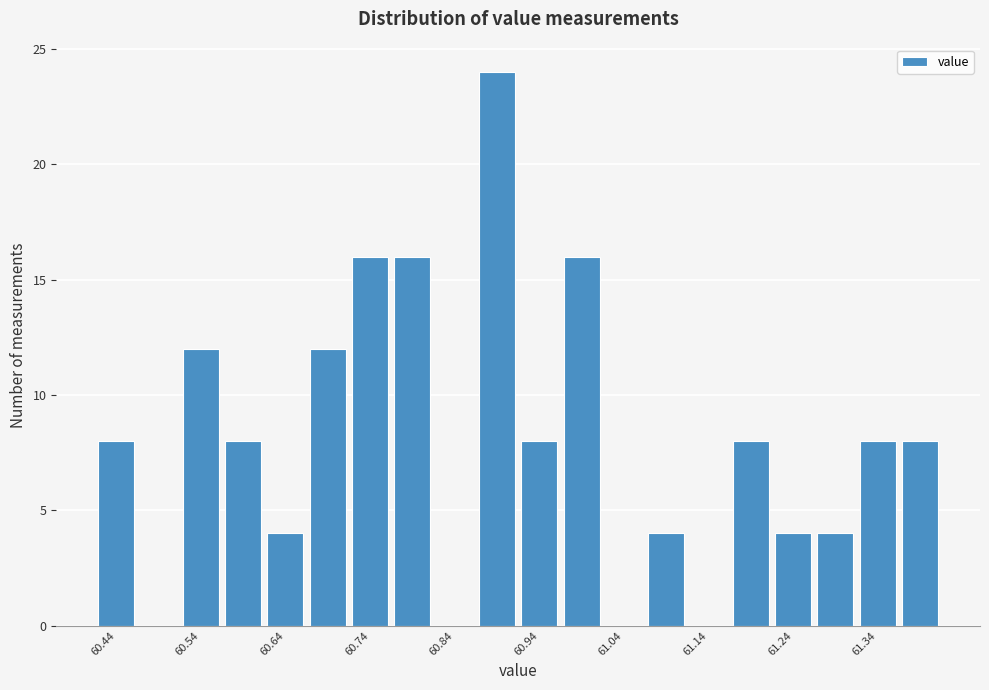

Reading left to right, list every bar in this chart as the range it spans on the x-axis followed by its height. Neither the bar edges nor the heights are printed on the chart, so give them approximately, as read against the axes.

60.42 to 60.47: 8
60.47 to 60.52: 0
60.52 to 60.57: 12
60.57 to 60.62: 8
60.62 to 60.67: 4
60.67 to 60.72: 12
60.72 to 60.77: 16
60.77 to 60.82: 16
60.82 to 60.87: 0
60.87 to 60.92: 24
60.92 to 60.96: 8
60.96 to 61.01: 16
61.01 to 61.06: 0
61.06 to 61.11: 4
61.11 to 61.16: 0
61.16 to 61.21: 8
61.21 to 61.26: 4
61.26 to 61.31: 4
61.31 to 61.36: 8
61.36 to 61.41: 8